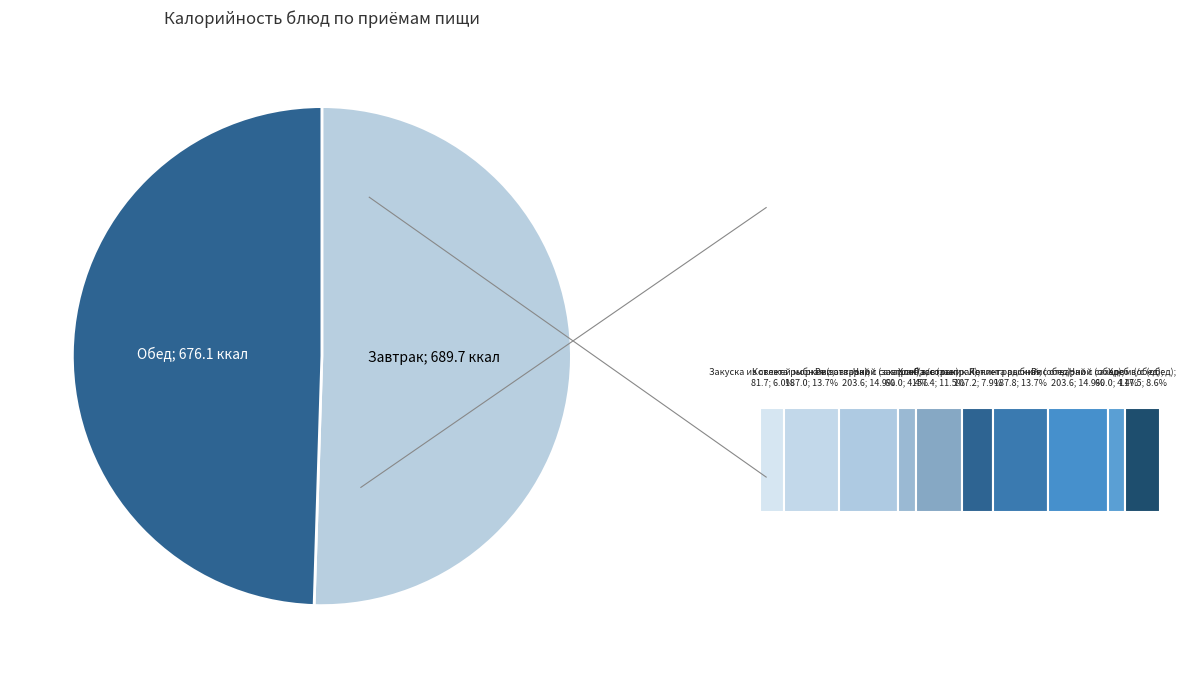

Rank the categories by value from highest to lowest.

Рис отварной (обед), Рис отварной (завтрак), Котлета рыбная (обед), Котлета рыбная (завтрак), Хлеб в/с (завтрак), Хлеб в/с (обед), Рассольник Ленинградский, Закуска из свежей моркови, Чай с сахаром (завтрак), Чай с сахаром (обед)